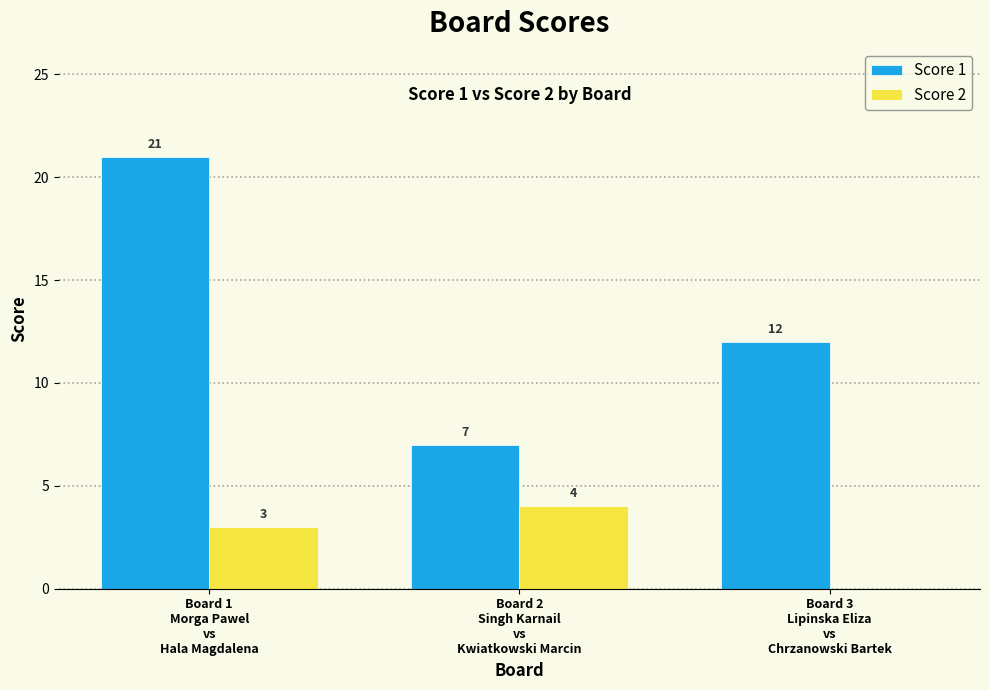

Reading right to left, extract all data points from this chart.

Score 1: 12	7	21
Score 2: 0	4	3